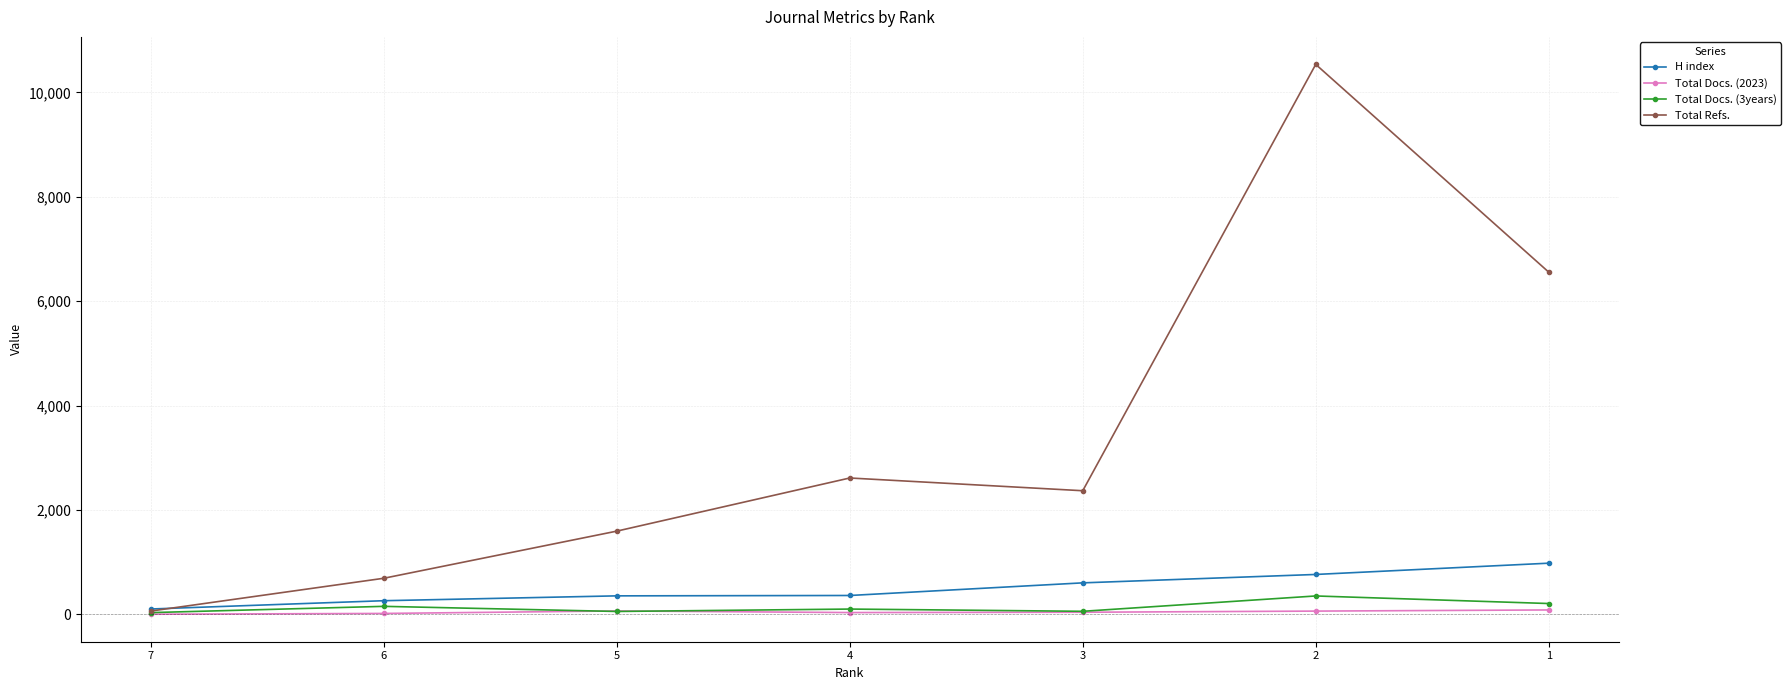

Where is the first local minimum for Total Refs.?

3